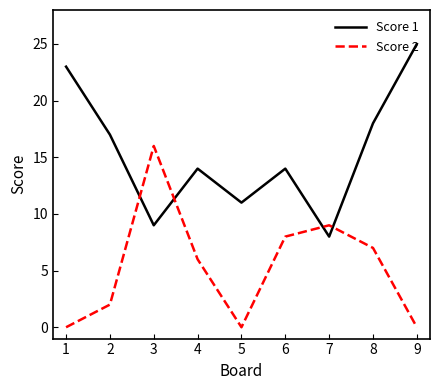

Reading right to left, list all the values displayed in this chart.

Score 1: 25	18	8	14	11	14	9	17	23
Score 2: 0	7	9	8	0	6	16	2	0